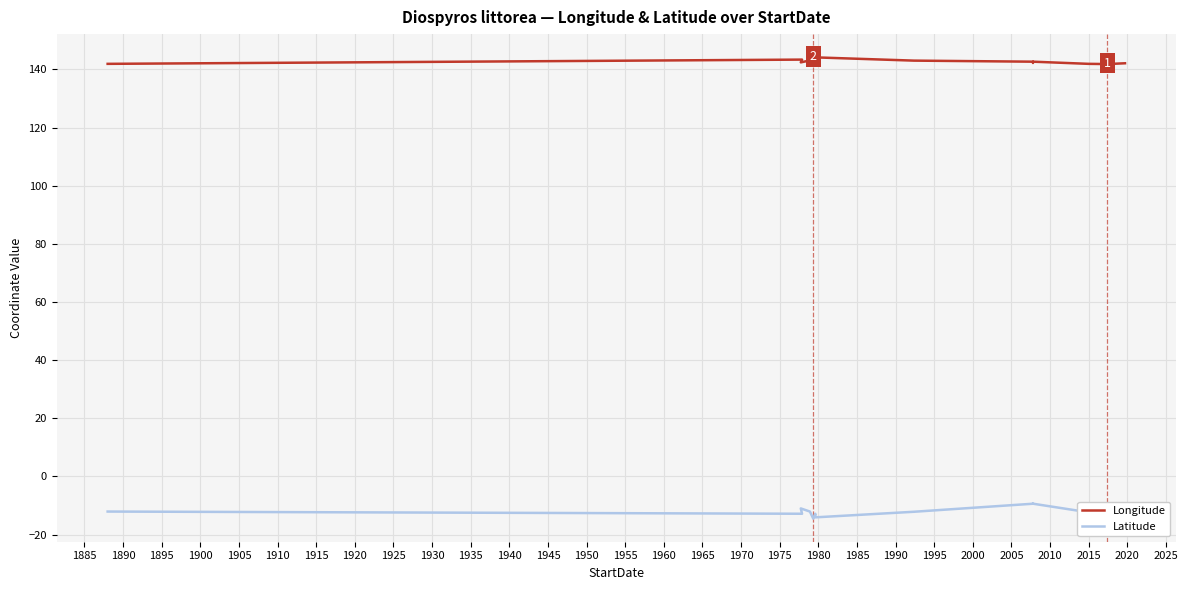

Which series changed the most between 1885 and 1895?

Latitude